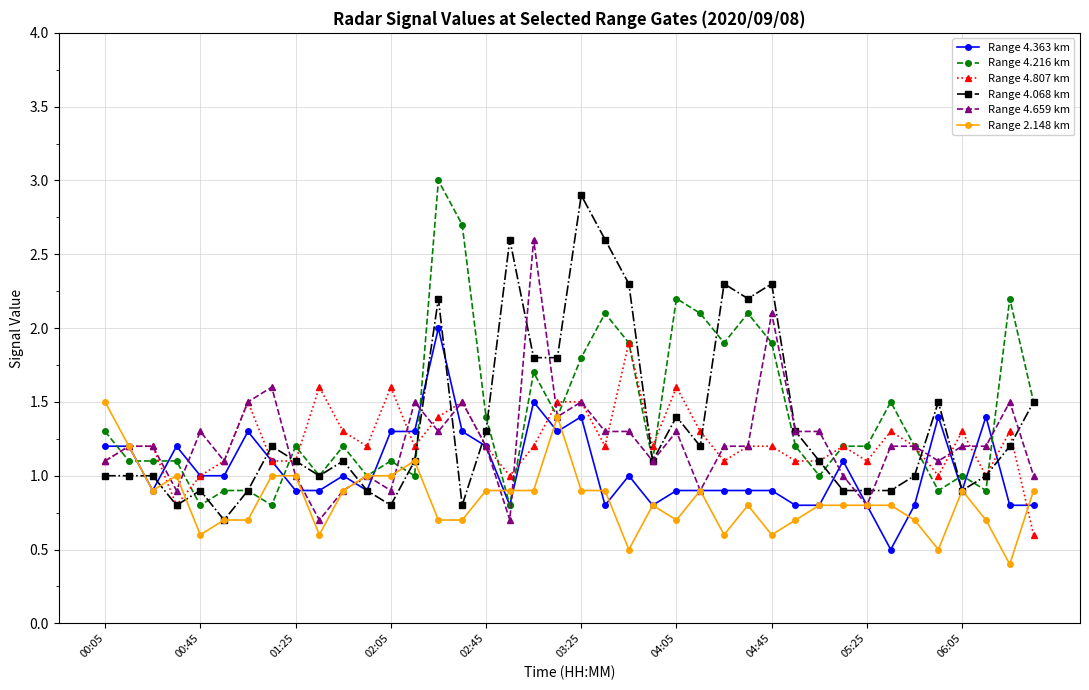

How many data points does each series have?

40